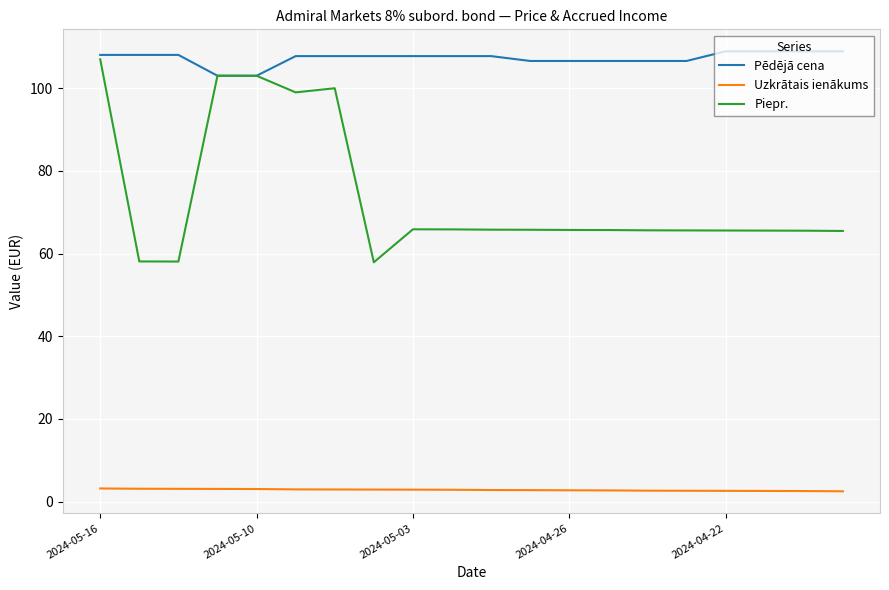

What is the lowest value of the Pēdējā cena series?

103.0